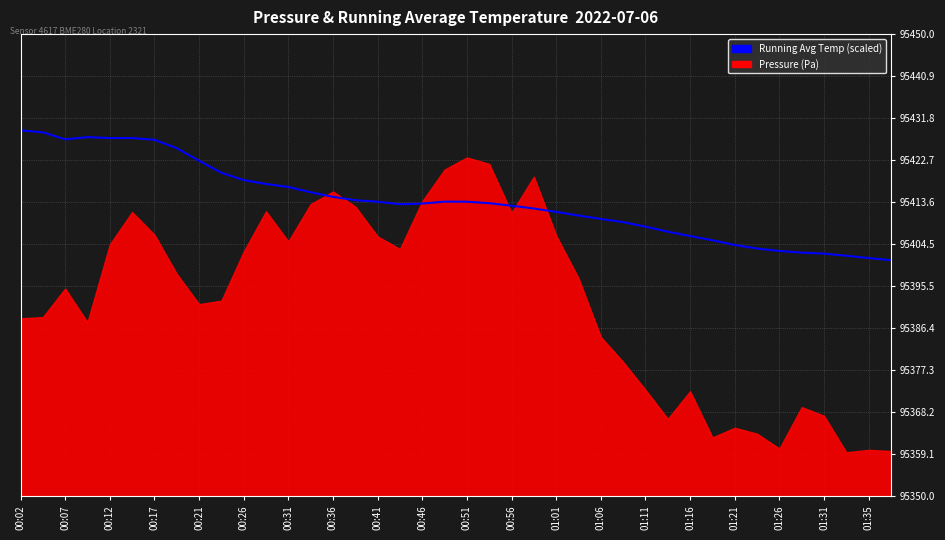

The value at 29 is 95407.2. True or false?

True